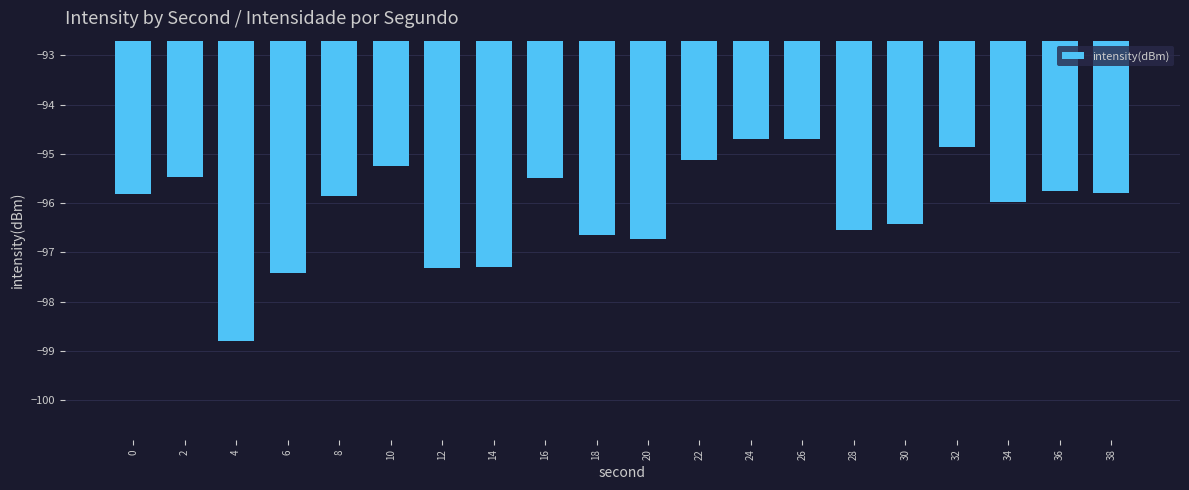

How many categories are shown in the chart?

20